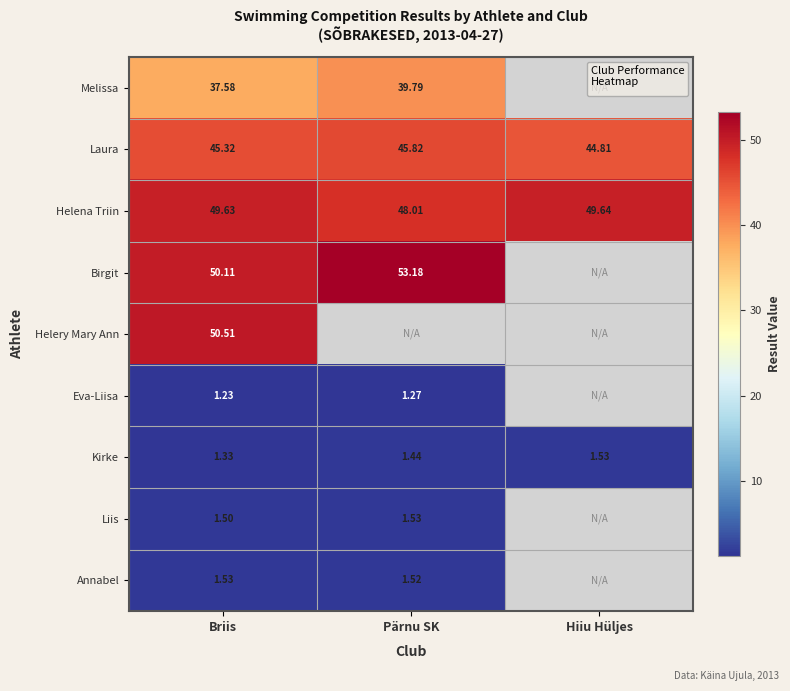

The Eva-Liisa series shows 2.1 at Pärnu SK. True or false?

False